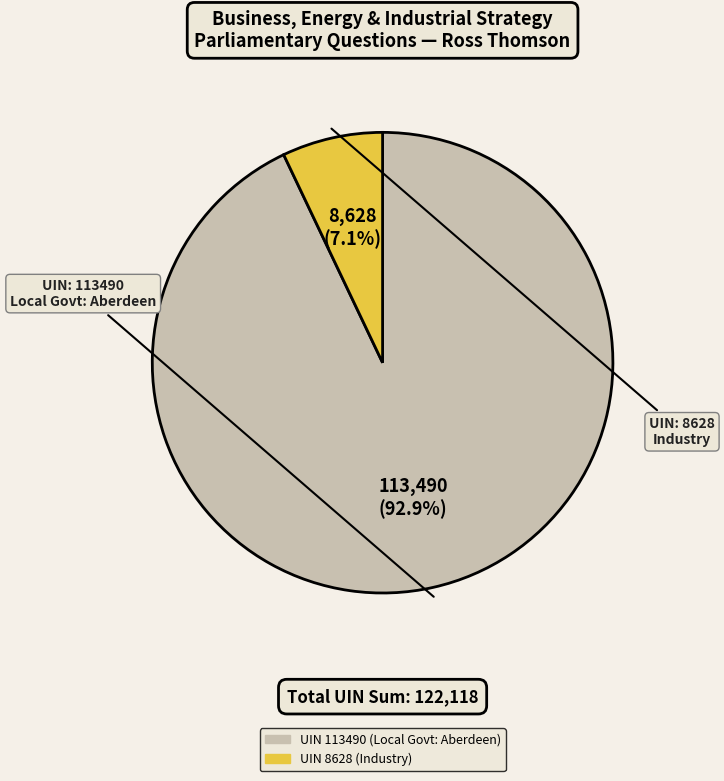

Does any single category account for the majority?

Yes